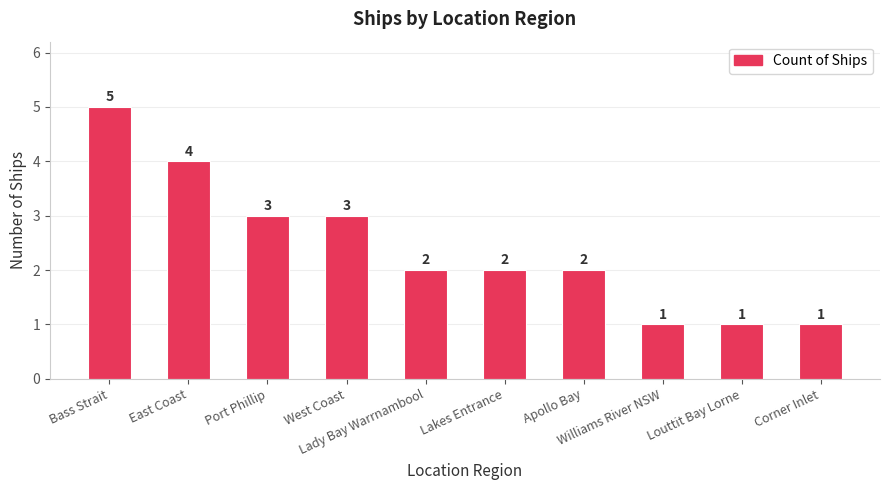

What is the greatest value displayed?

5